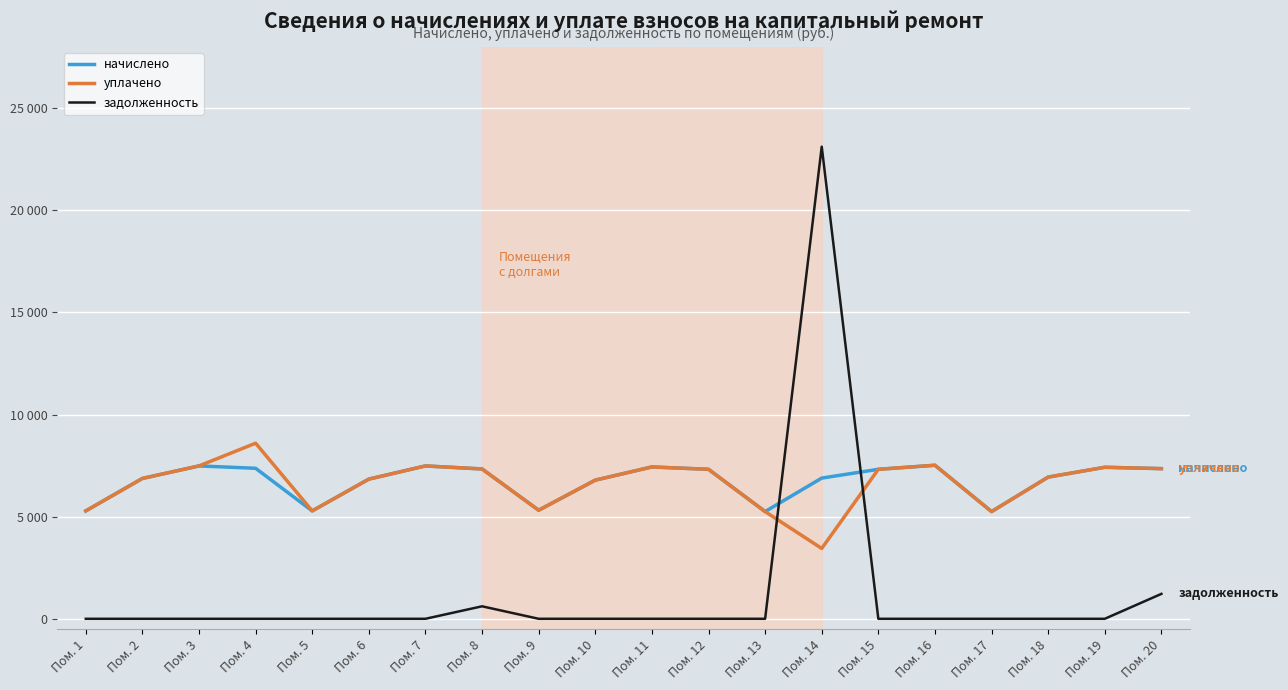

True or false: начислено has a value of 2161.9 at Пом. 9.

False